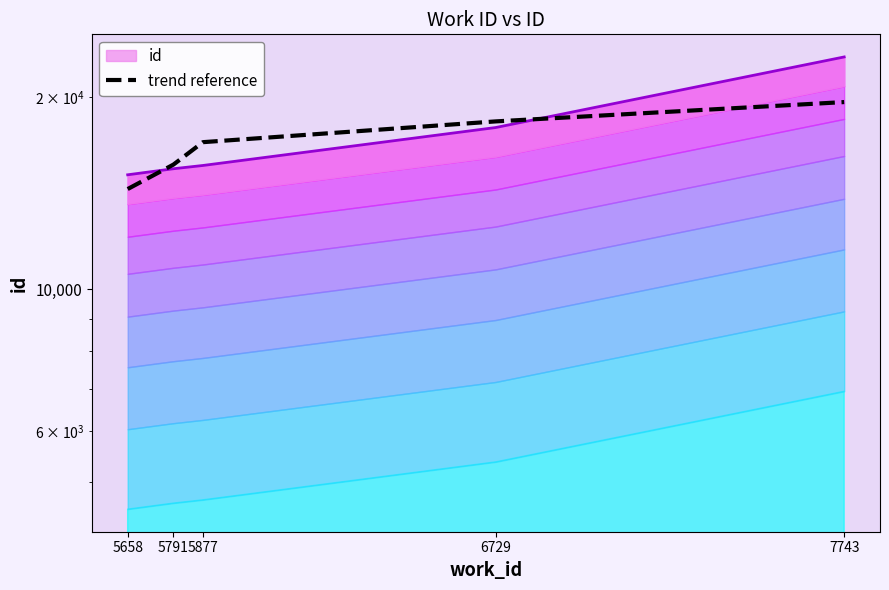

Reading left to right, extract all data points from this chart.

5658=14358.3	5791=15678.5	5877=16998.8	6729=18319.0	7743=19639.2